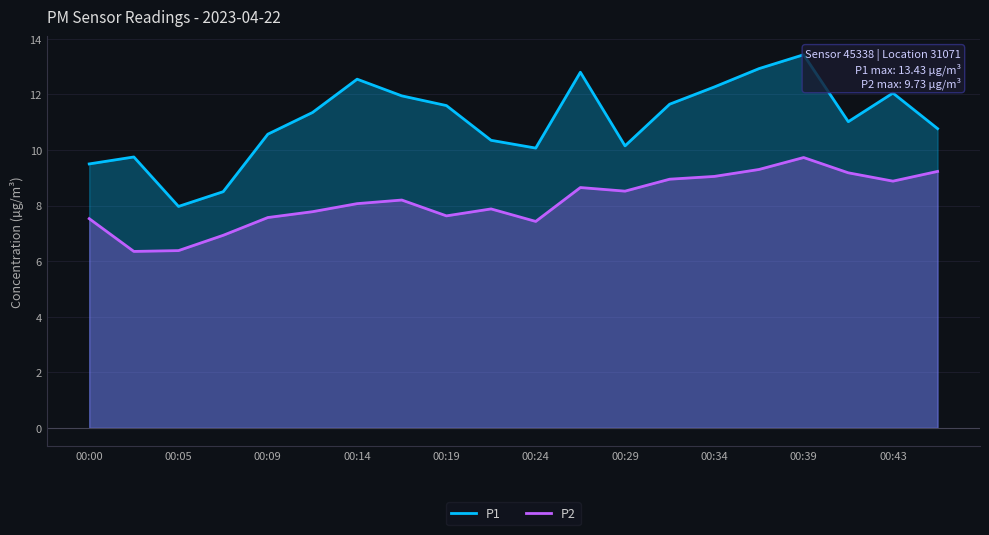

What is the difference between the highest and lowest values at 00:09?

3.0